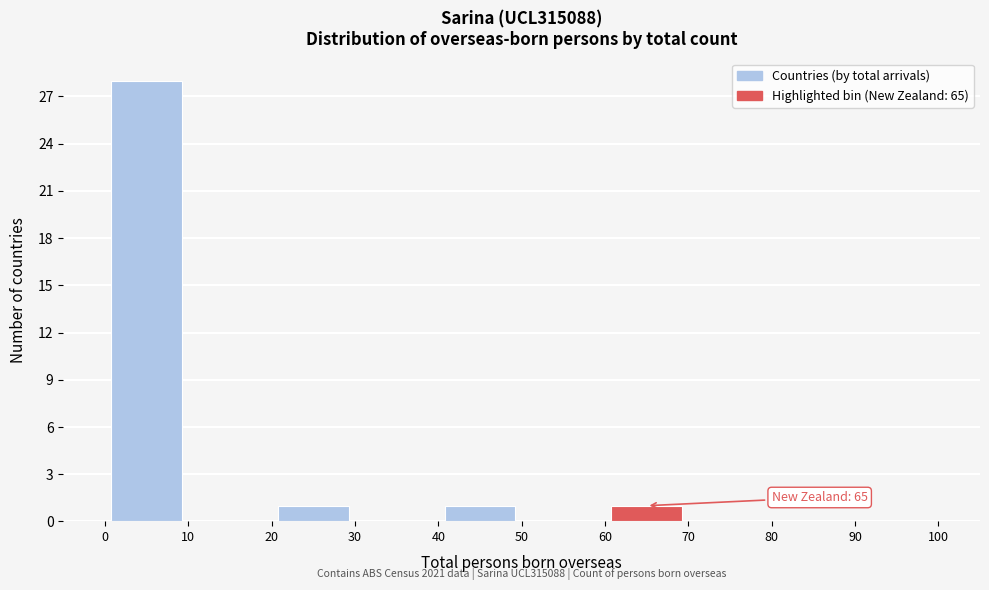

Over which range of the x-axis is the bar tallest?

0 to 10